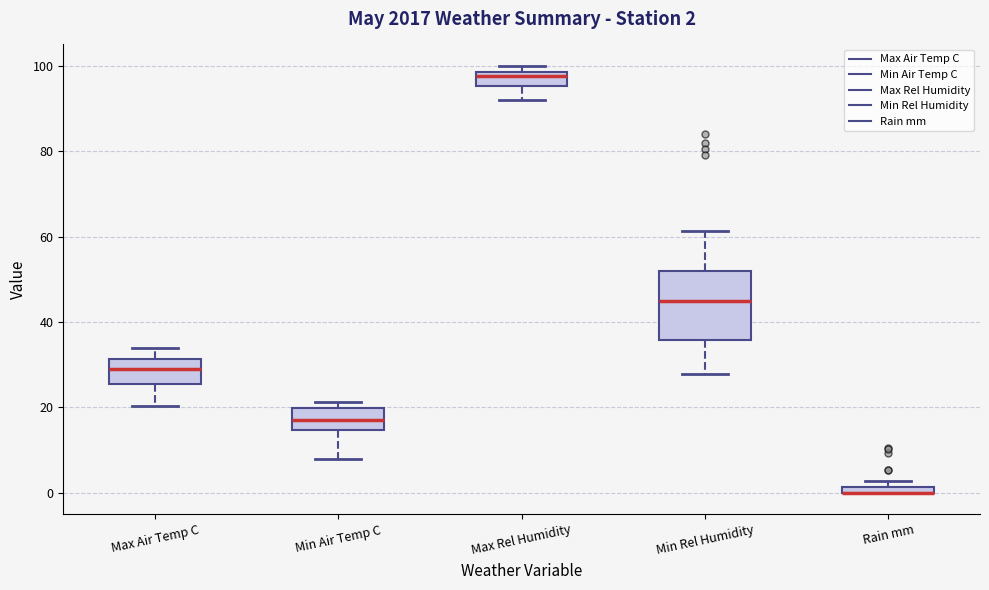

Comparing the boxes themselves (not the whiskers), which one is the tallest?

Min Rel Humidity